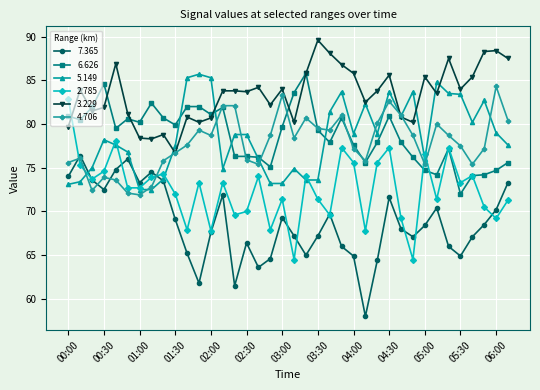

Is this an area chart (filled region under the line)?

No